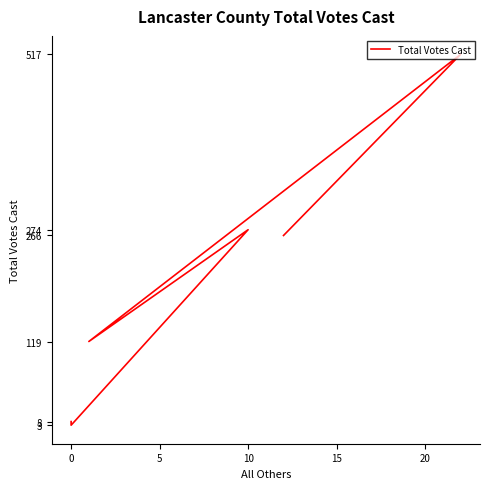

What is the smallest value displayed?

3